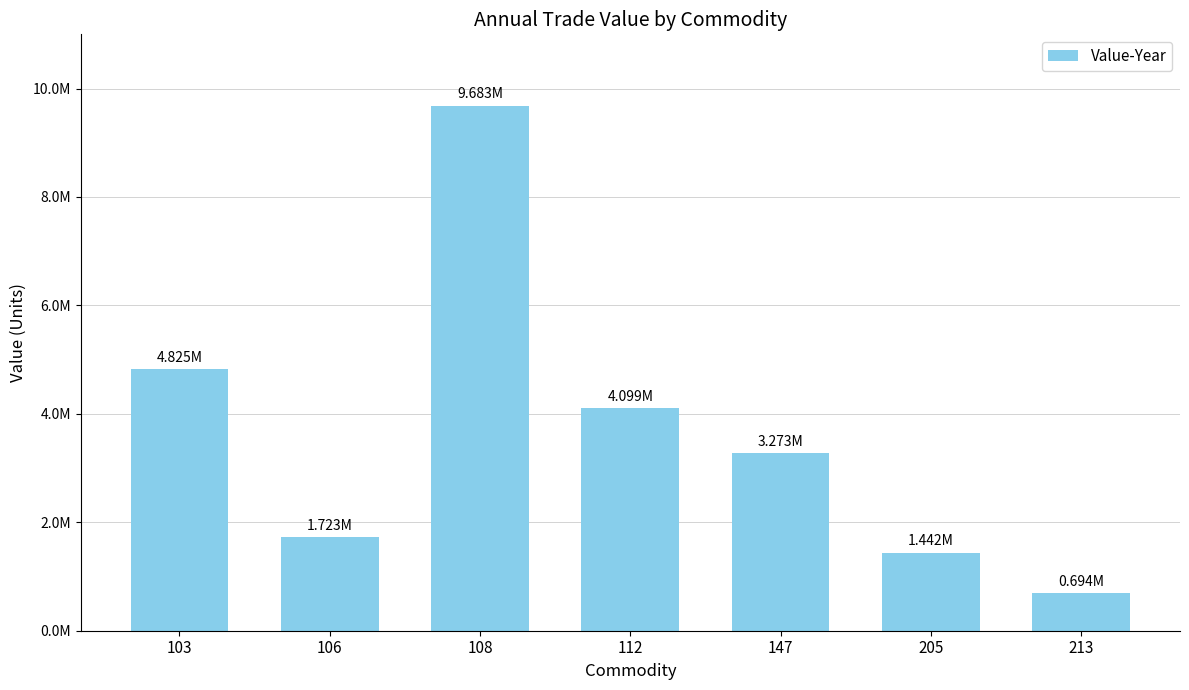

At which label is the value closest to 5188491?

103